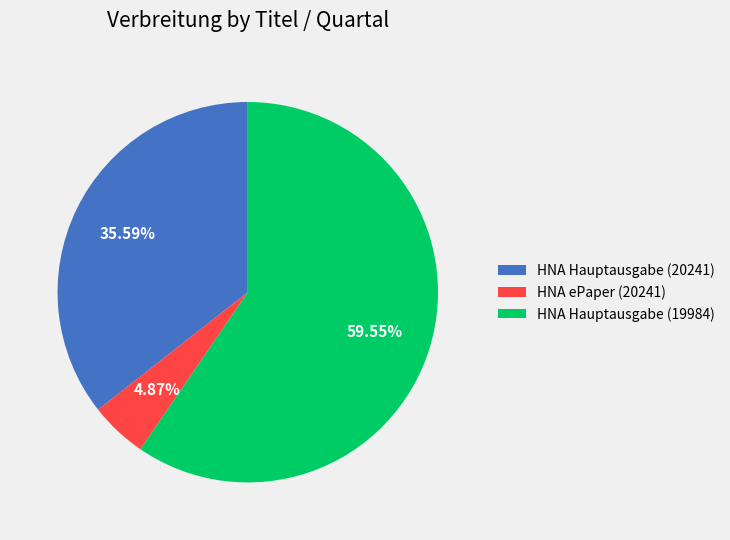

Which slice is the largest?

HNA Hauptausgabe (19984)